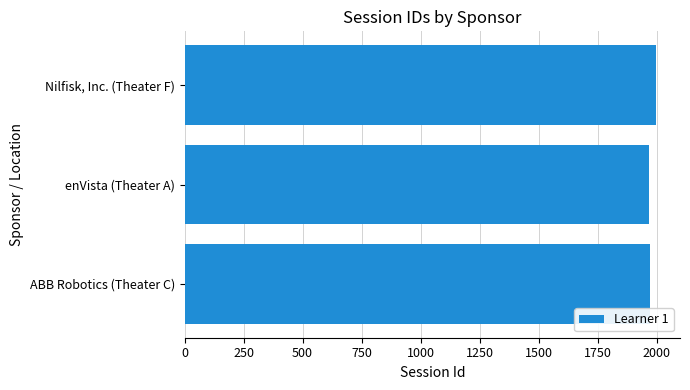

Rank the categories by value from lowest to highest.

enVista (Theater A), ABB Robotics (Theater C), Nilfisk, Inc. (Theater F)